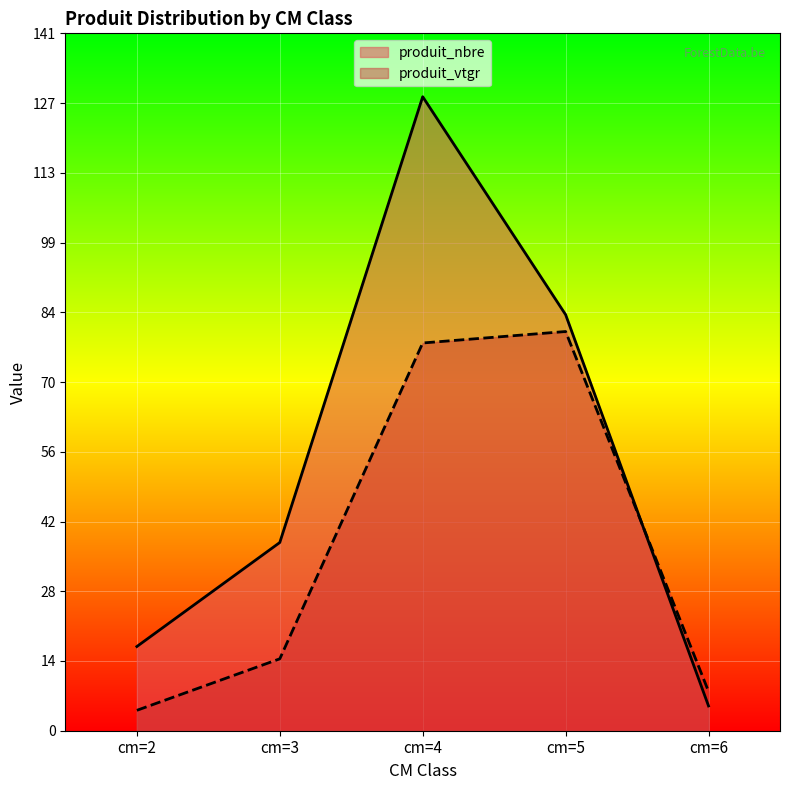

List the series in order of their peak value, highest first.

produit_nbre, produit_vtgr